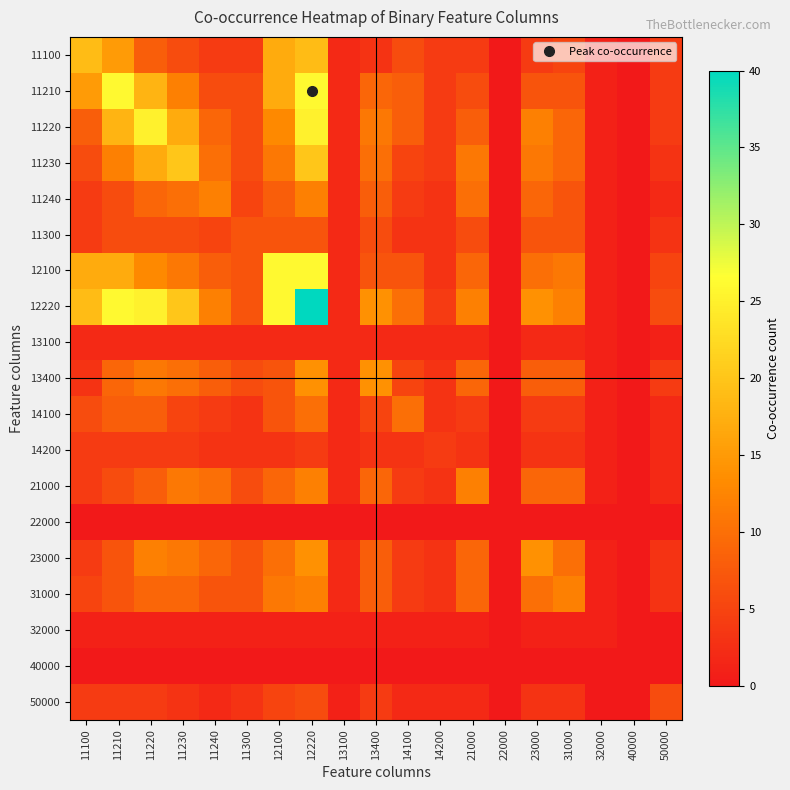

List the series in order of their peak value, highest first.

12220, 11210, 12100, 11220, 11230, 11100, 13400, 23000, 11240, 21000, 31000, 14100, 11300, 50000, 14200, 13100, 32000, 22000, 40000